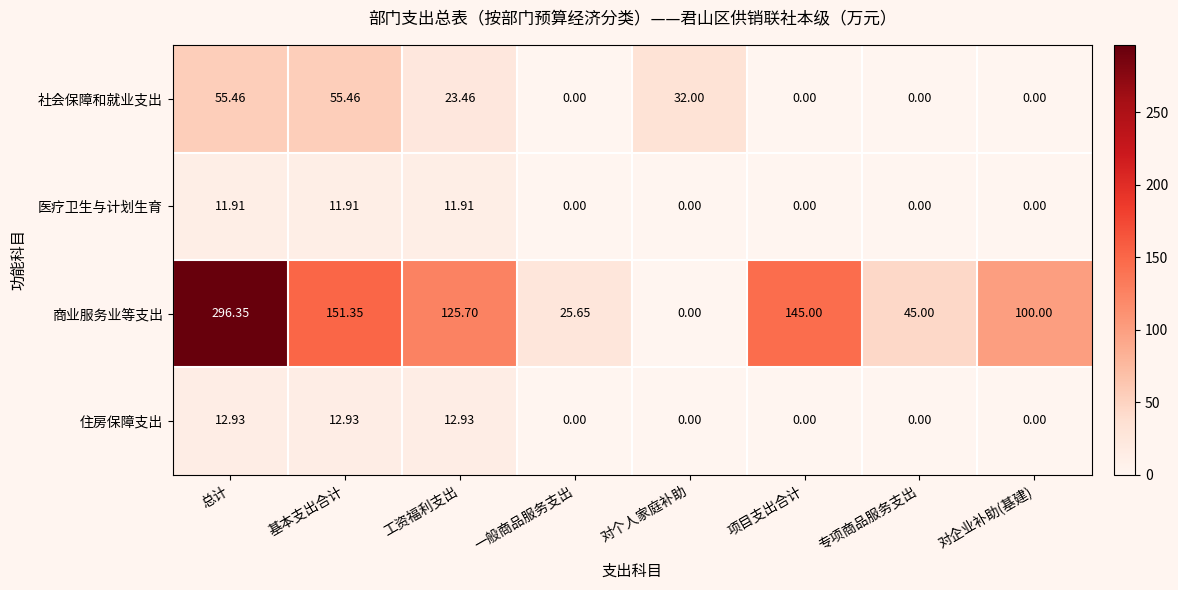

At which category is the sum across all series the highest?

总计